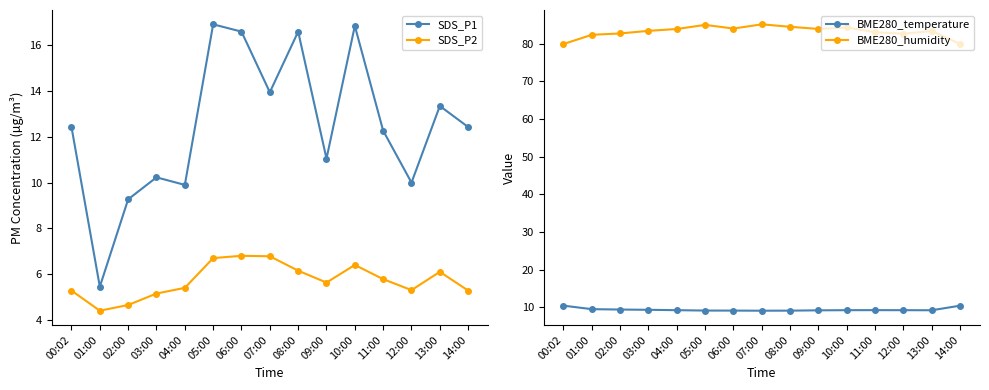

What is the sum of the SDS_P1 values at 01:00 and 07:00?

19.4